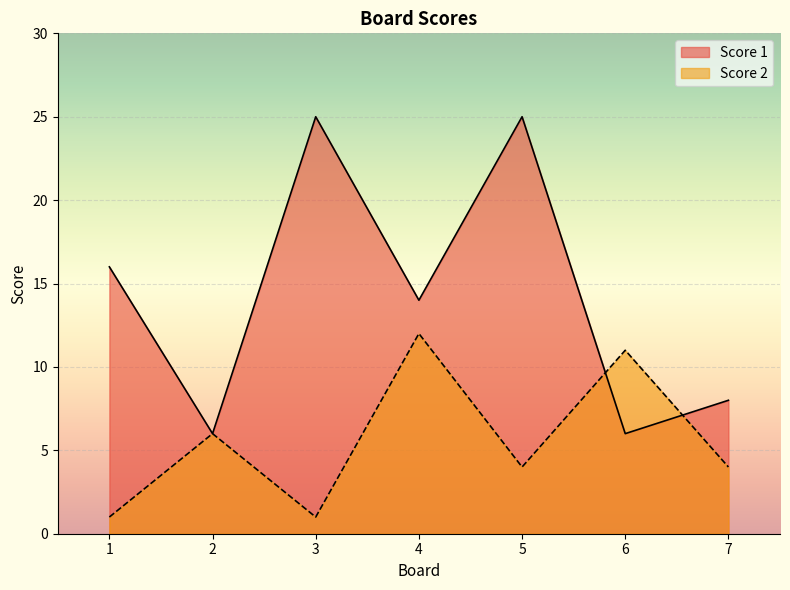

Rank the series by their average value, from lowest to highest.

Score 2, Score 1